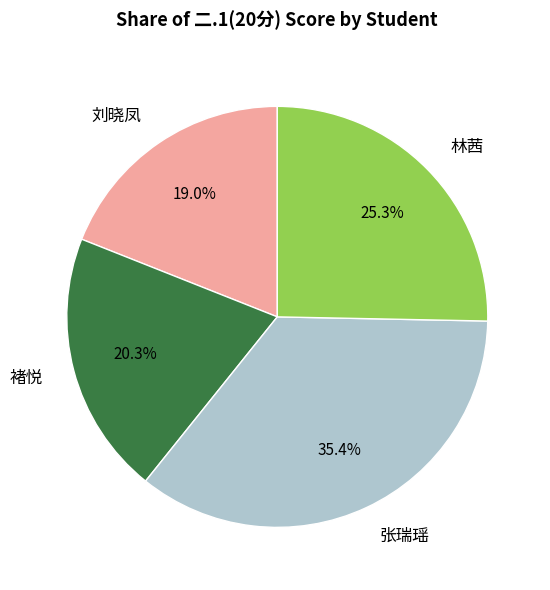

To the nearest percent, what portion does 褚悦 represent?

20%